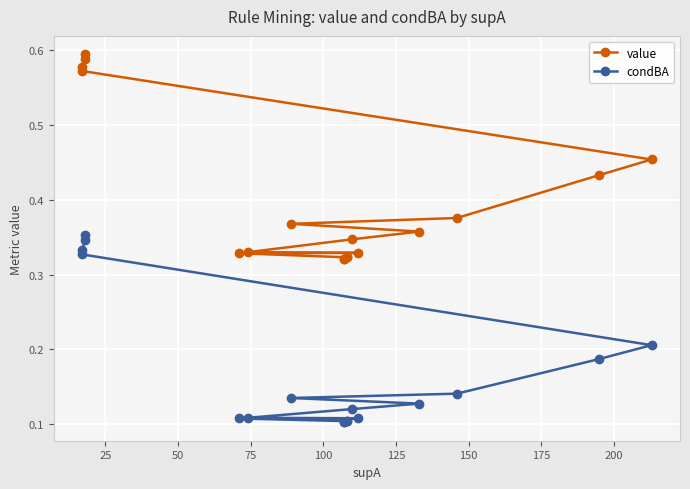

True or false: condBA and value intersect in this chart.

False